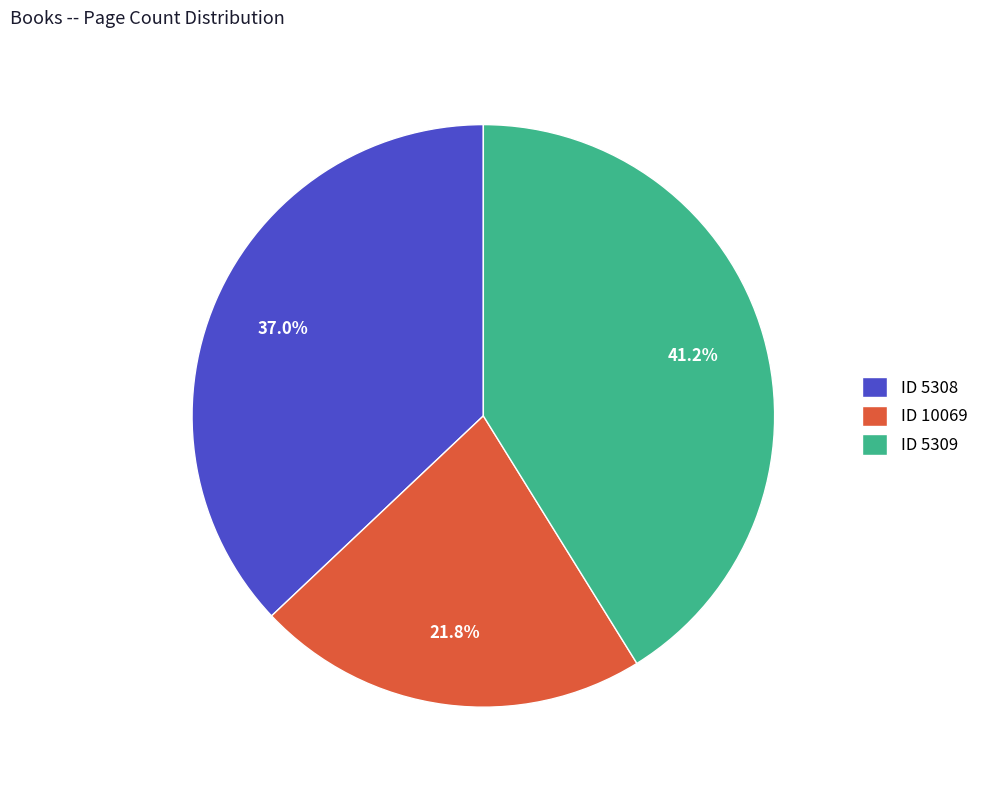

Does ID 5309 represent more than half of the total?

No